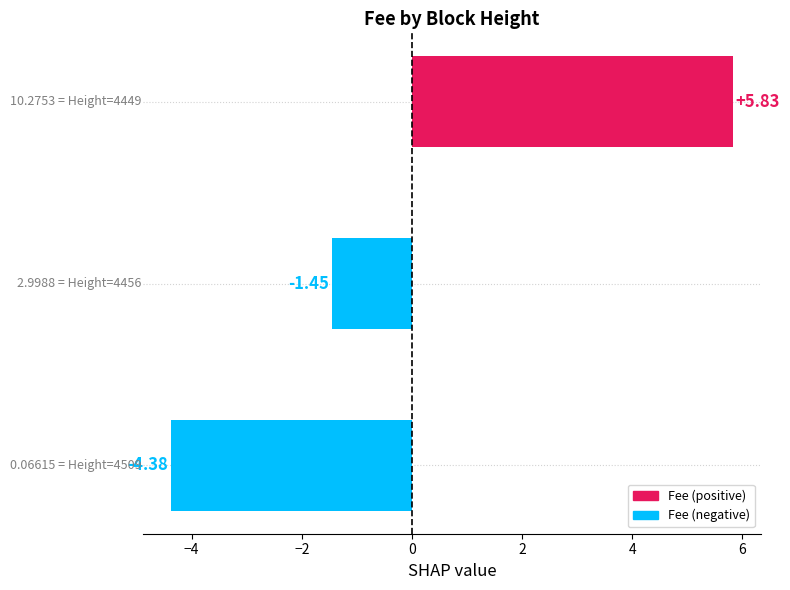

What is the difference between the maximum and minimum values?

10.2